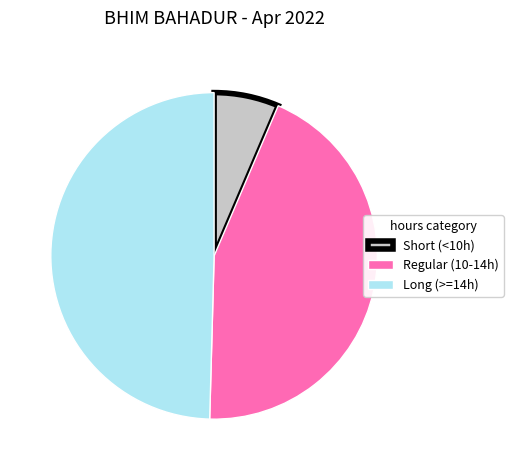

Is Long (>=14h) the majority of the pie?

No